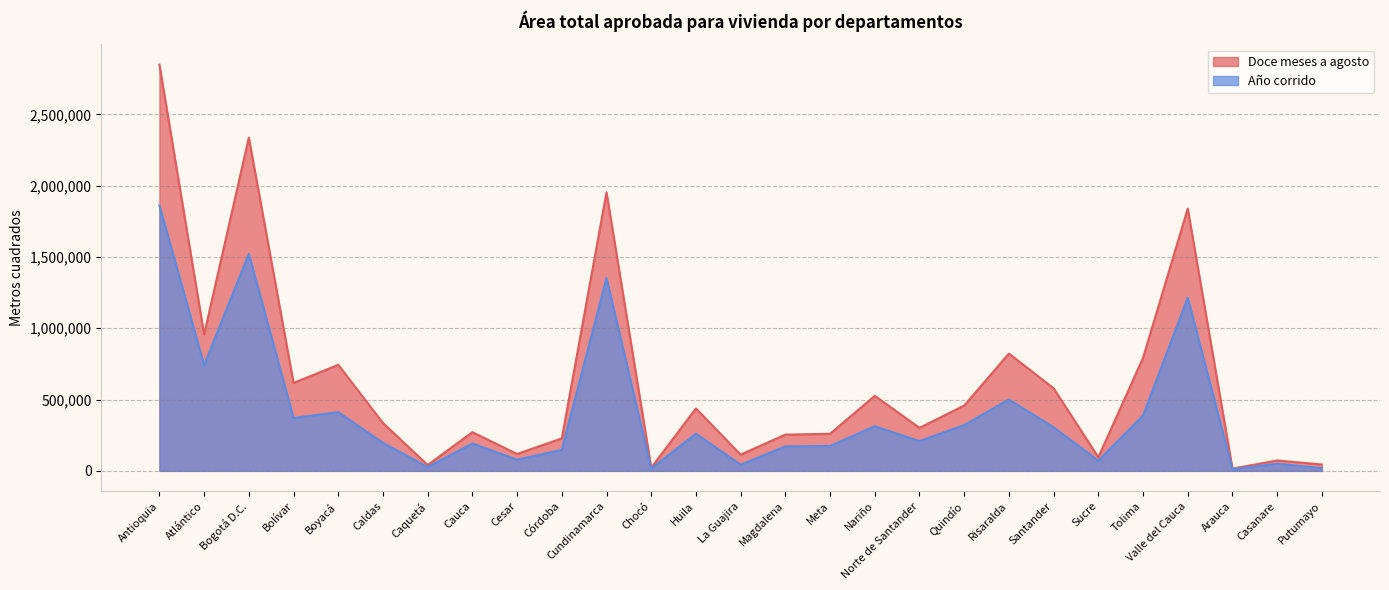

Which has a higher value, Putumayo or Córdoba?

Córdoba